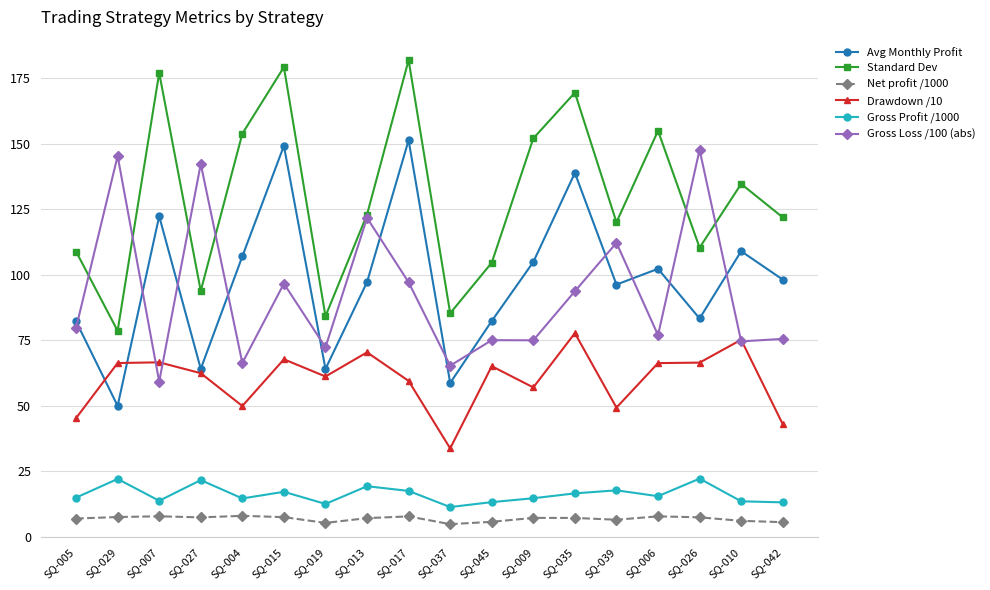

What is the value of the Avg Monthly Profit point at the 14th from the left?

96.3